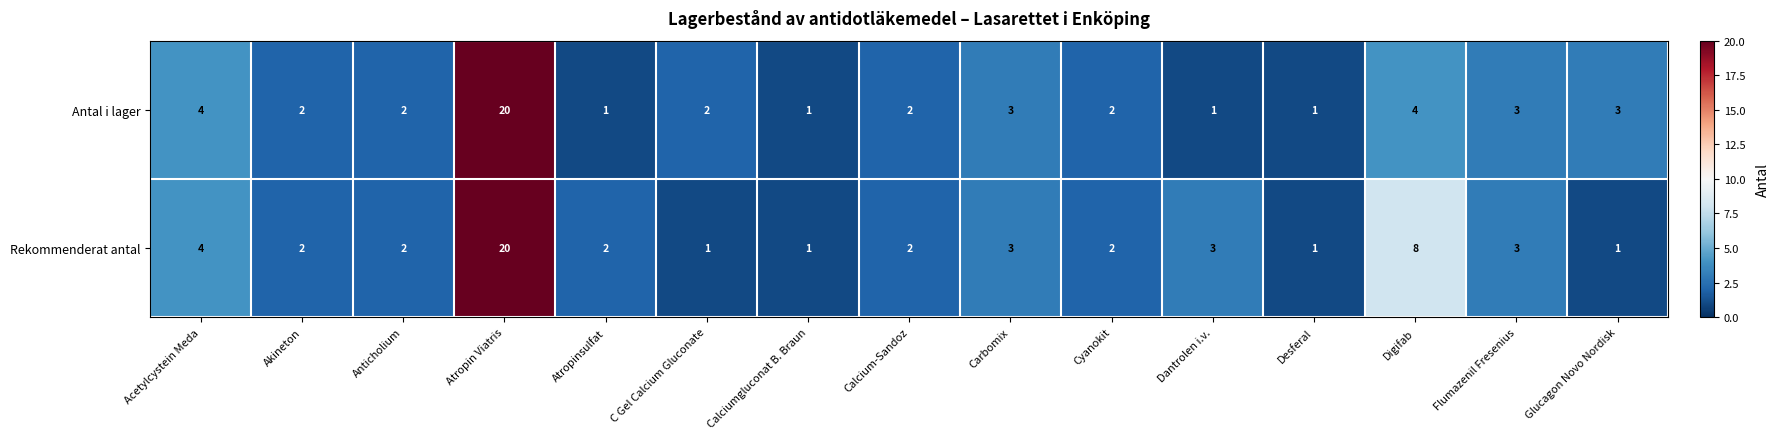

The Rekommenderat antal series shows 1 at Calcium-Sandoz. True or false?

False